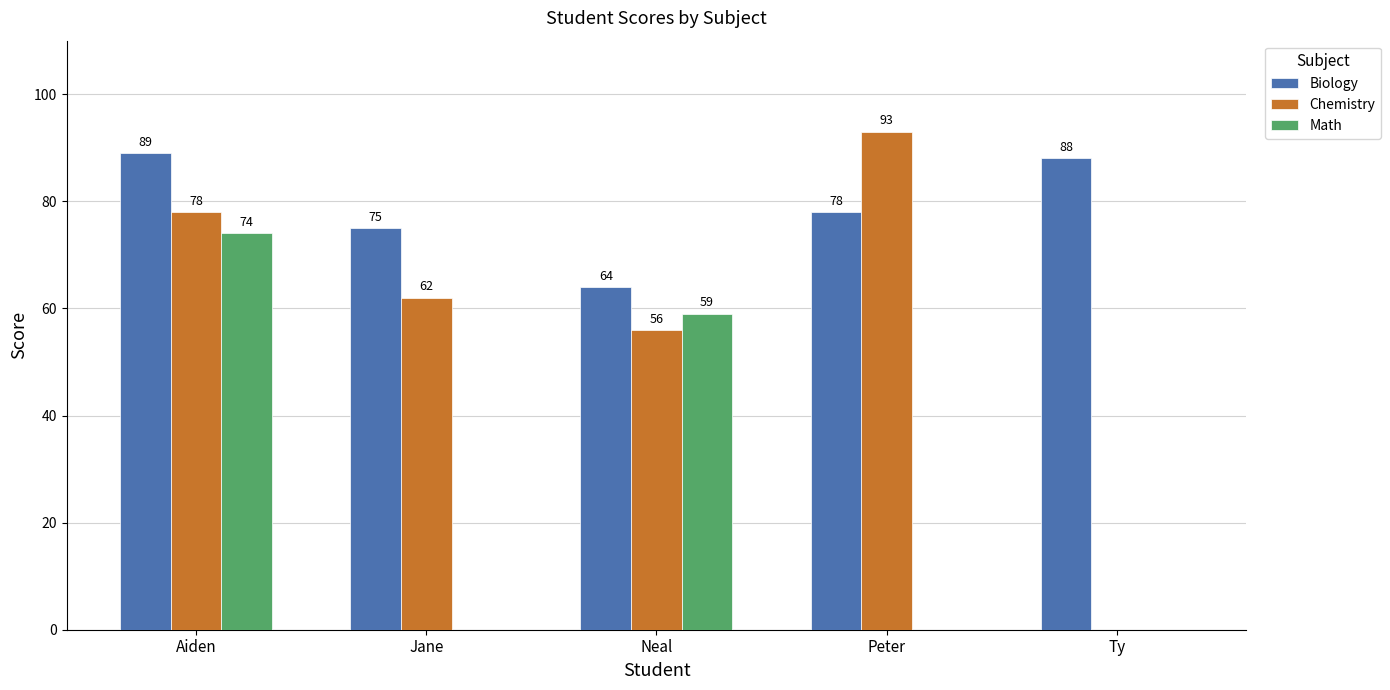

What is the sum of all Biology values?

394